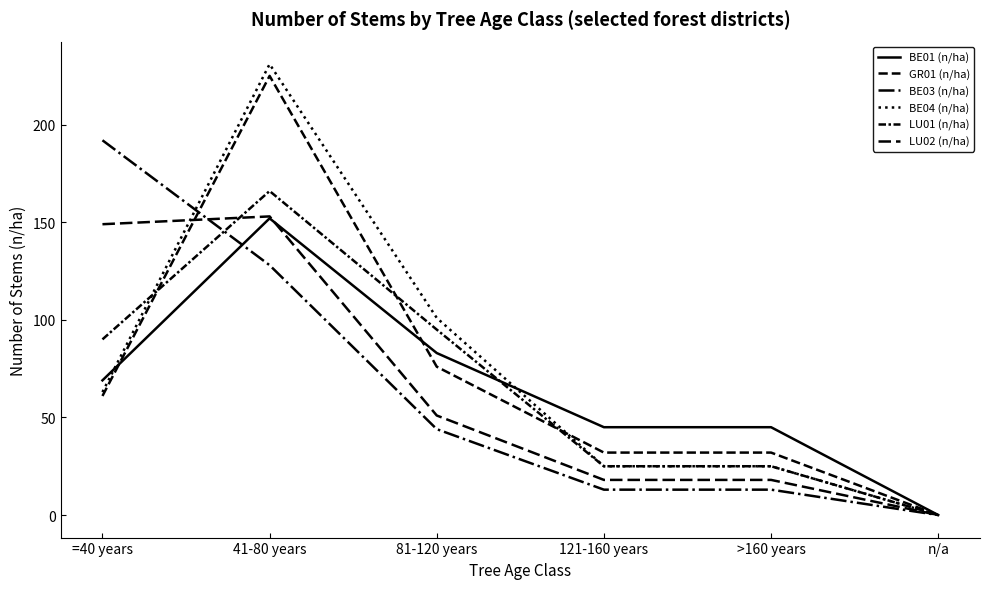

True or false: LU02 (n/ha) has more than 2 points higher than both neighbors.

False